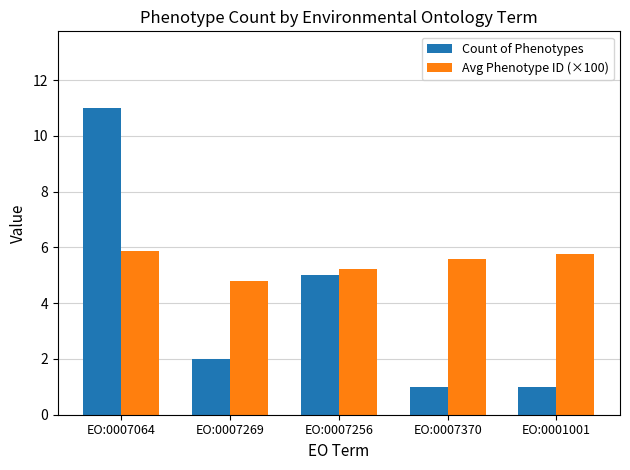

What position from the left is EO:0007256?

3